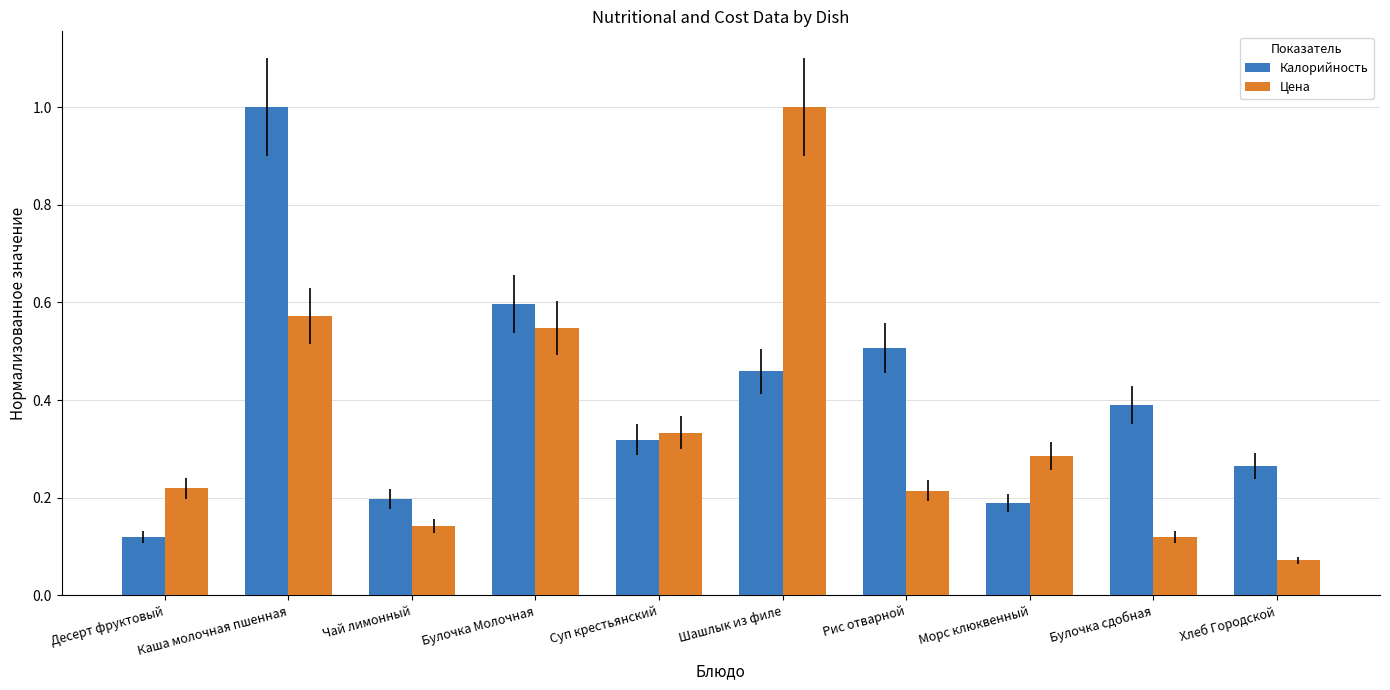

Does the chart contain stacked bars?

No